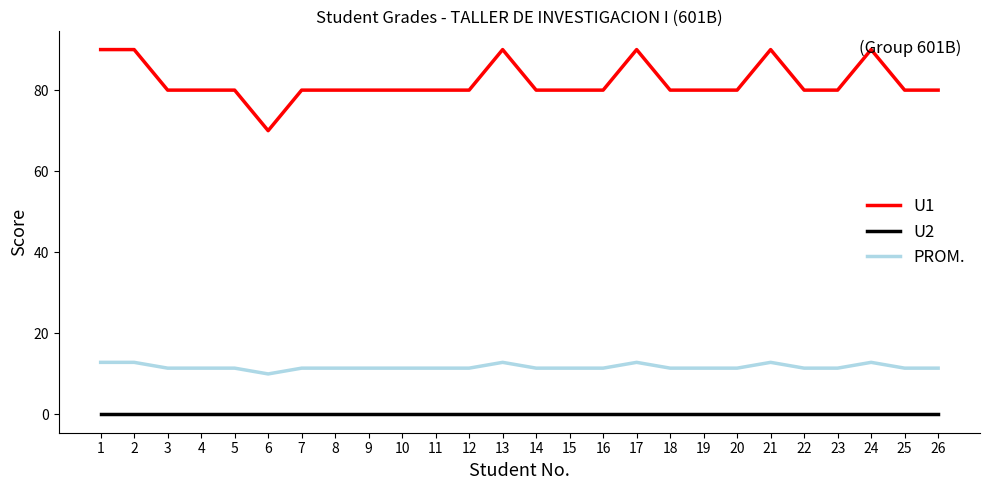

What is the highest value of the U1 series?

90.0